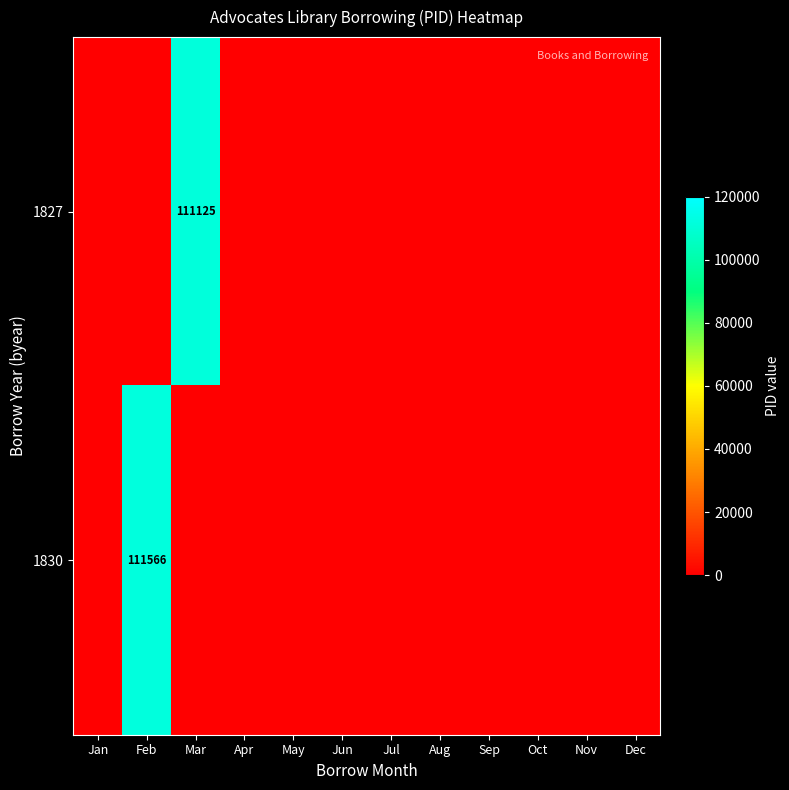

The 1830 series shows 111566 at Feb. True or false?

True